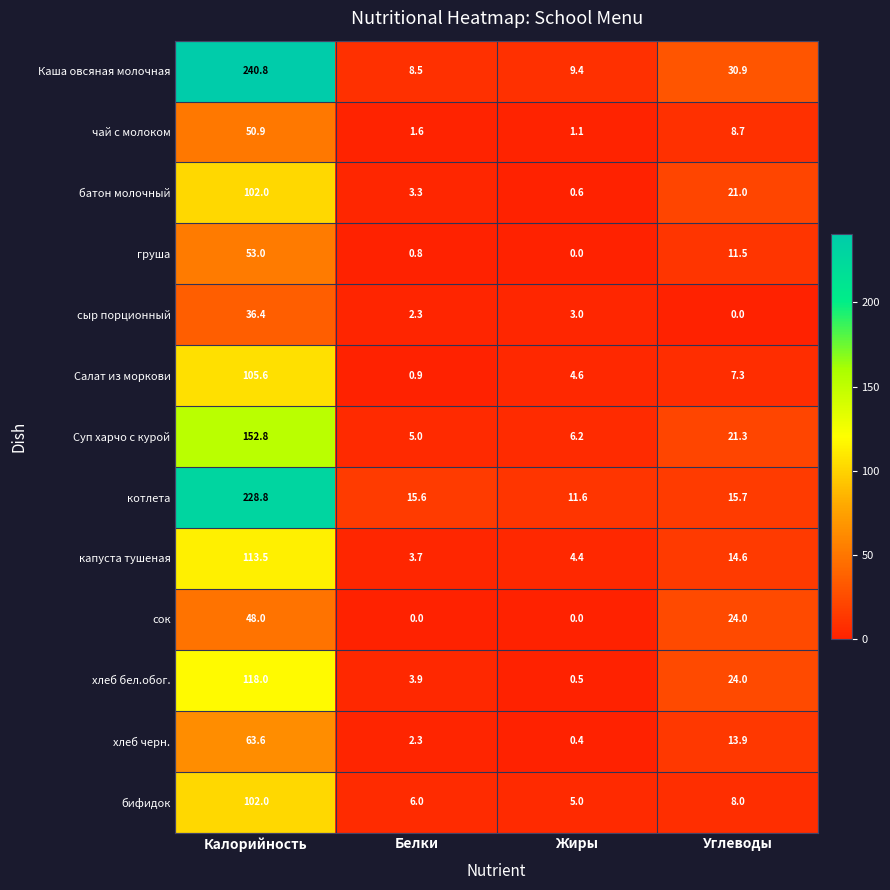

What is the sum of the Каша овсяная молочная values at Белки and Жиры?

17.9